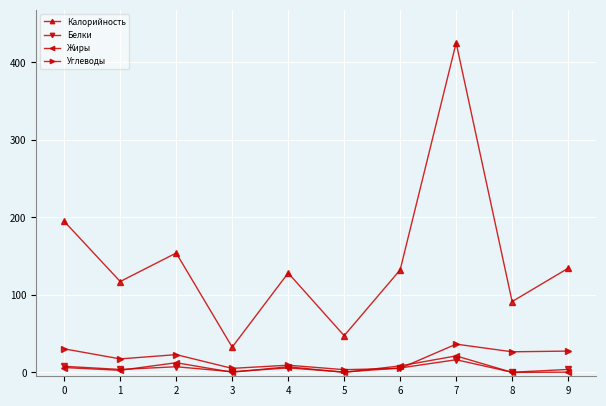

How many data points does each series have?

10